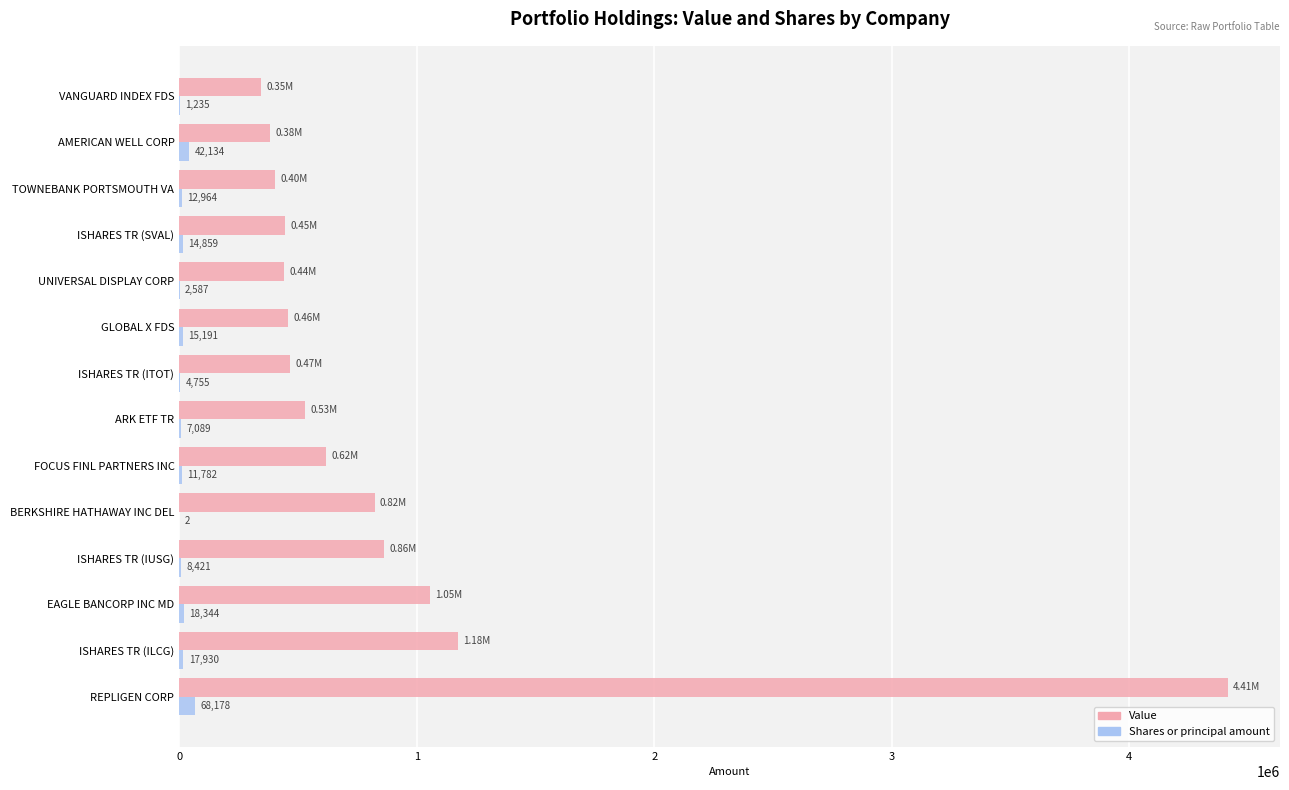

Which label corresponds to the largest value in the chart?

REPLIGEN CORP